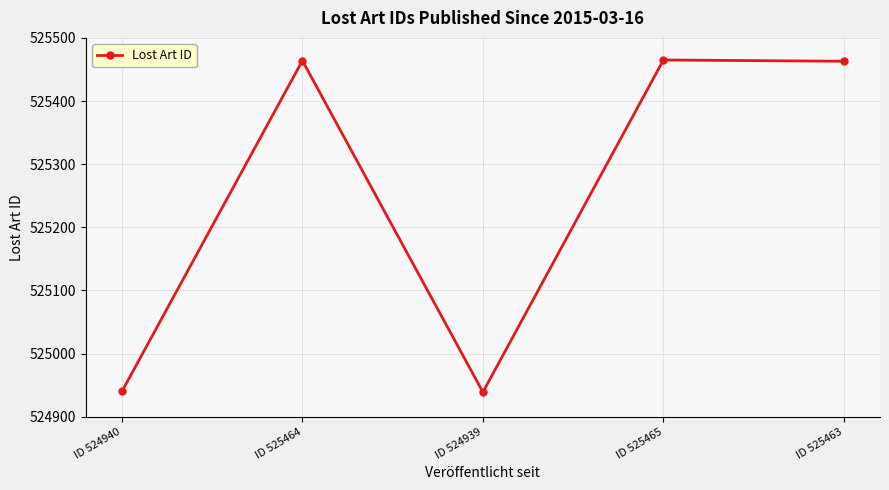

What is the smallest value displayed?

524939